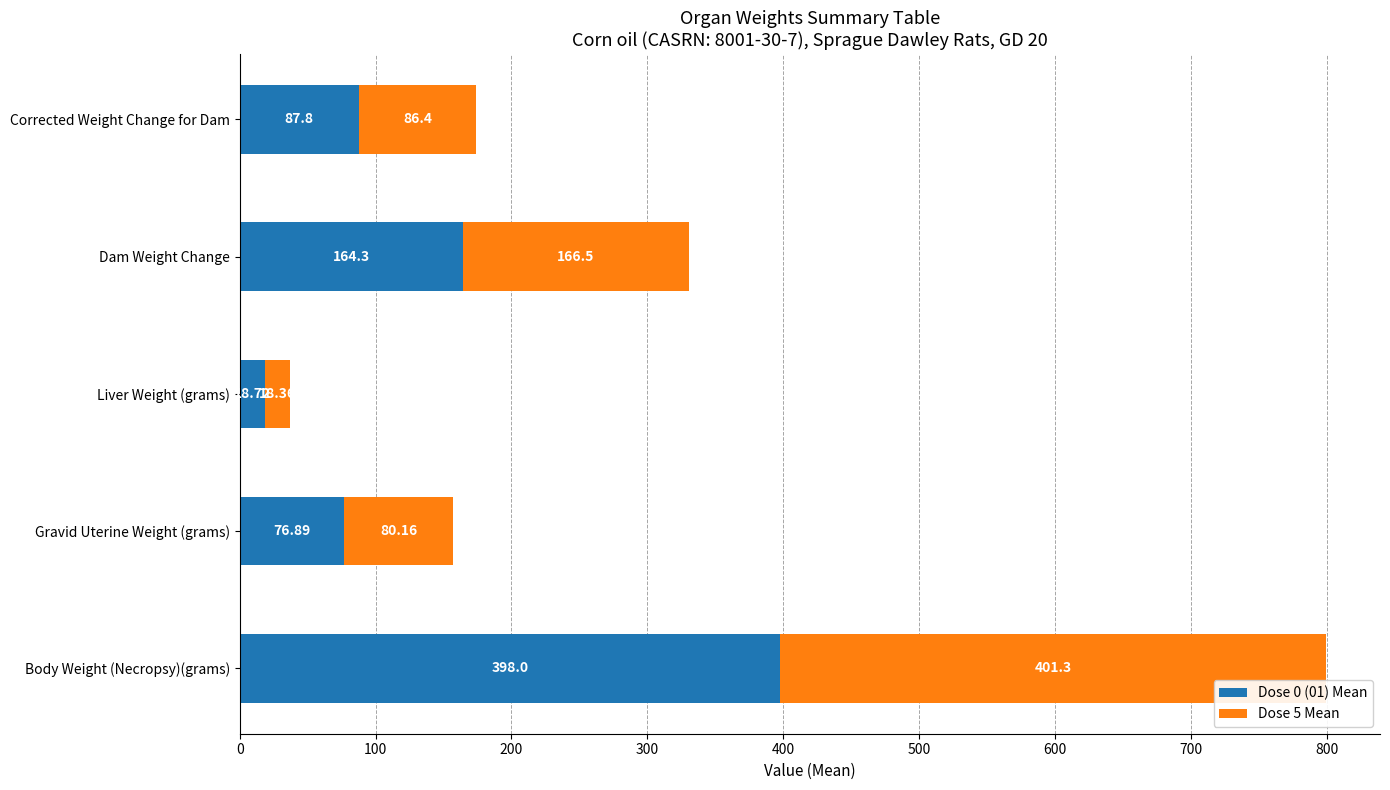

What are all the series names shown in the legend?

Dose 0 (01) Mean, Dose 5 Mean